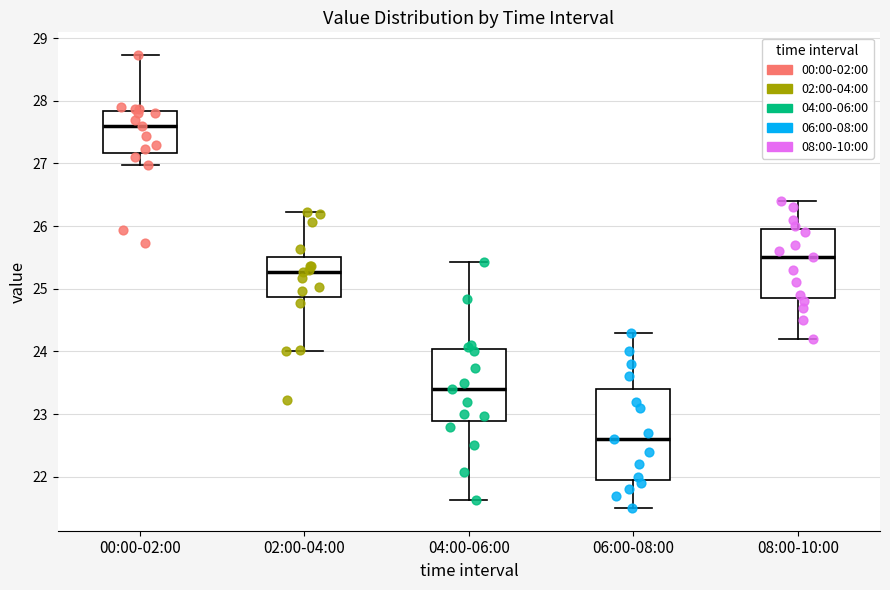

Comparing the boxes themselves (not the whiskers), which one is the tallest?

06:00-08:00